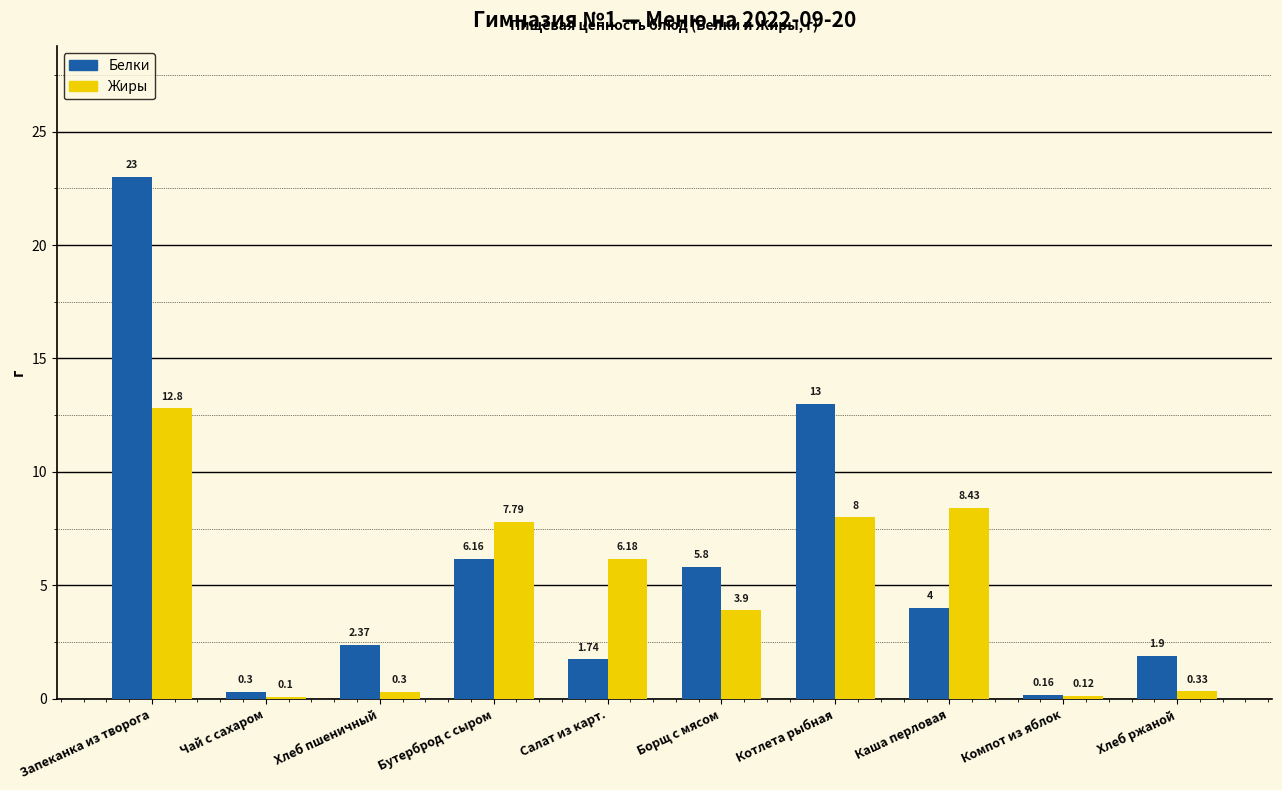

Which category has the lowest value across all series?

Чай с сахаром